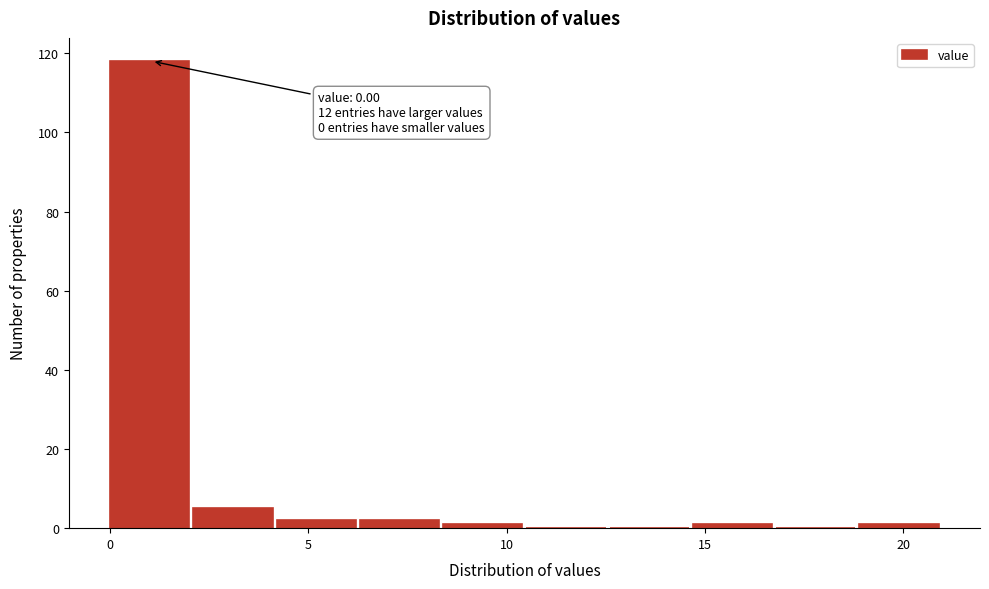

Over which range of the x-axis is the bar tallest?

0.0 to 2.1